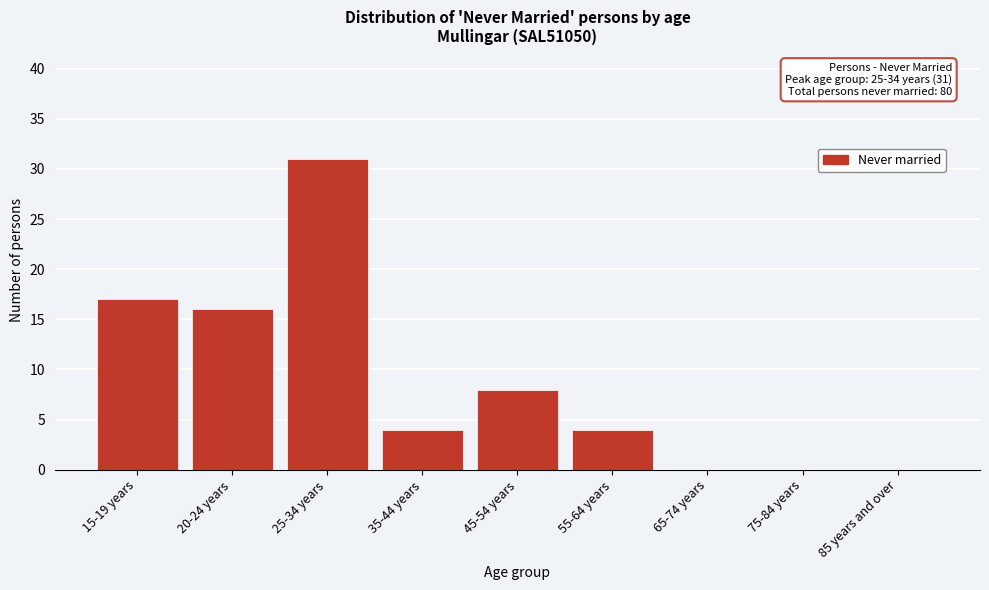

Reading left to right, transcribe all the data shown in this chart.

15-19 years=17	20-24 years=16	25-34 years=31	35-44 years=4	45-54 years=8	55-64 years=4	65-74 years=0	75-84 years=0	85 years and over=0